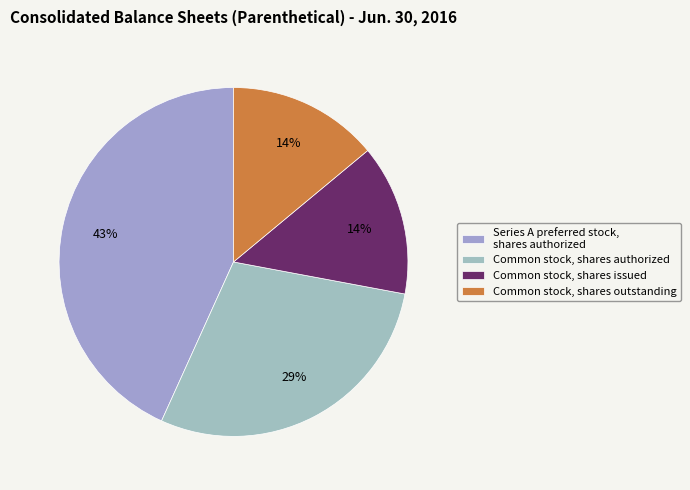

The Series A preferred stock, shares authorized slice represents 38% of the pie. True or false?

False